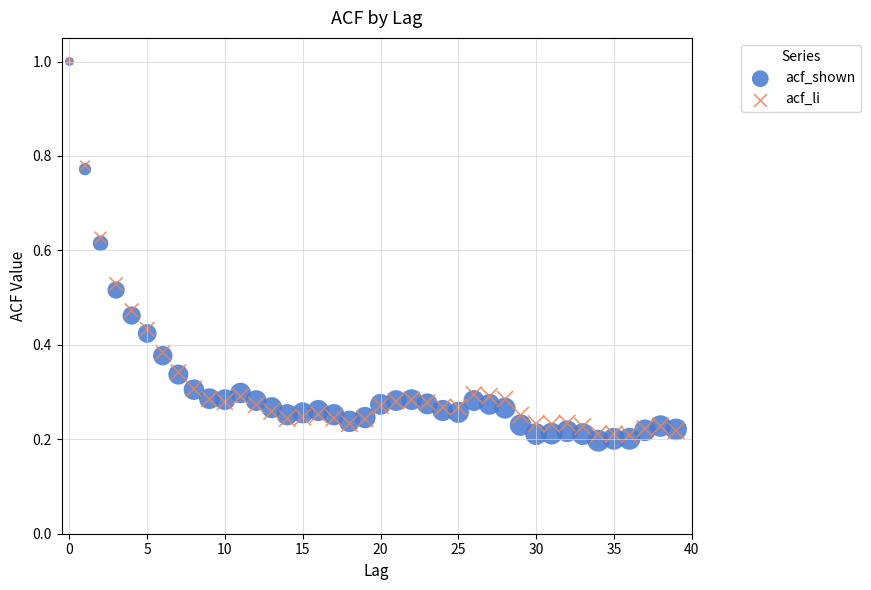

What are all the series names shown in the legend?

acf_shown, acf_li